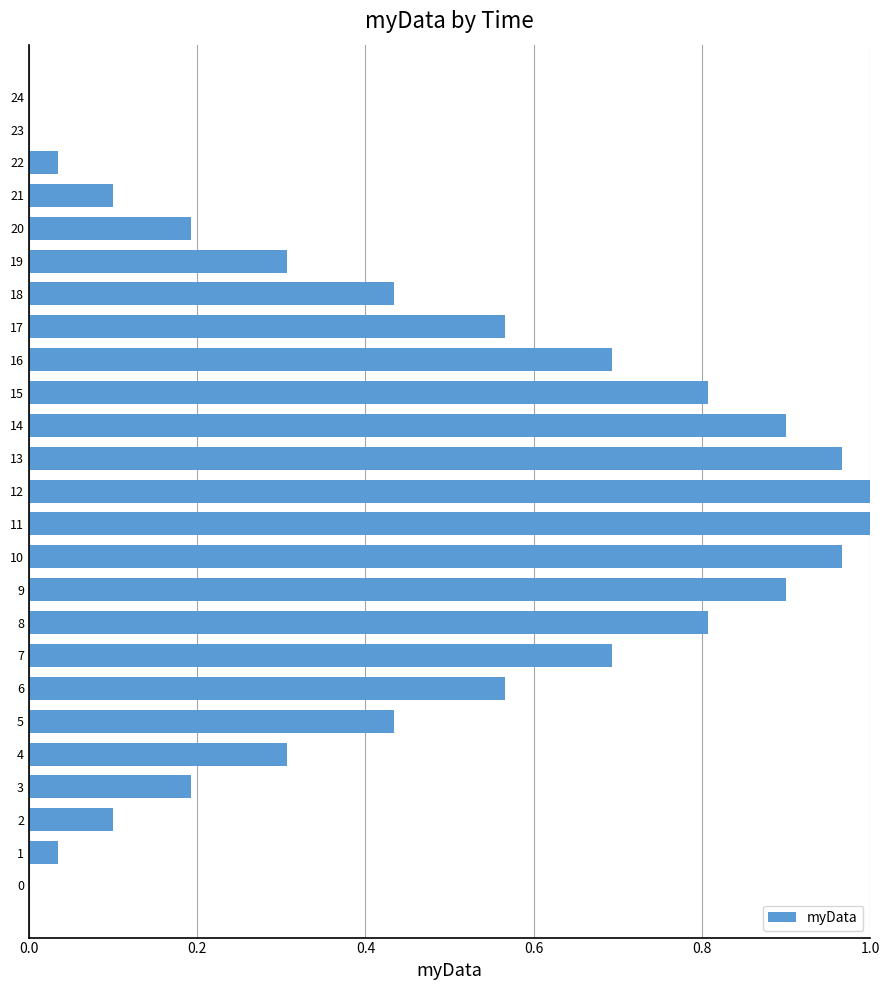

What is the change in value from 4 to 10?

+0.7